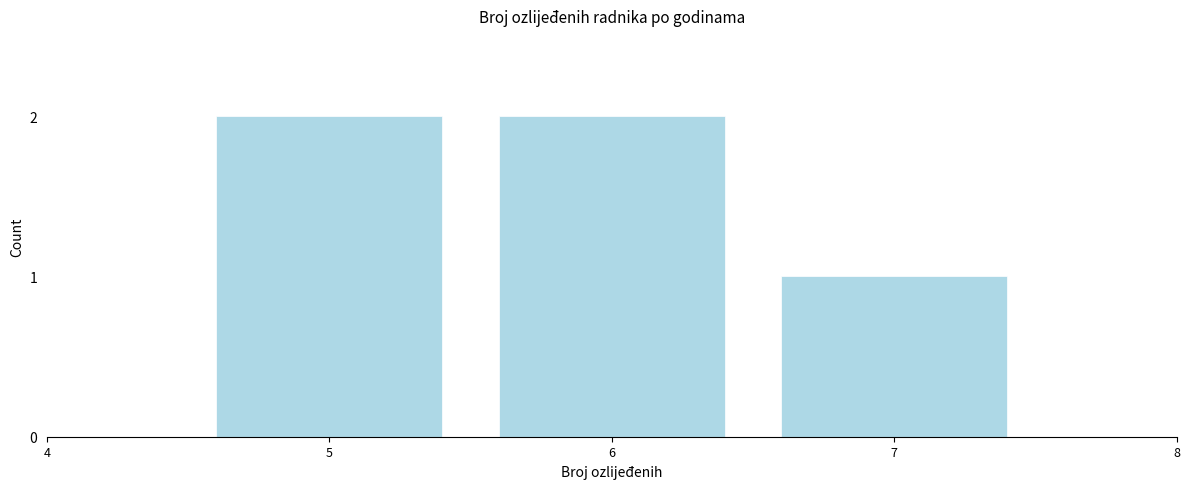

Reading left to right, what are all the values shown in this chart?

2	2	1